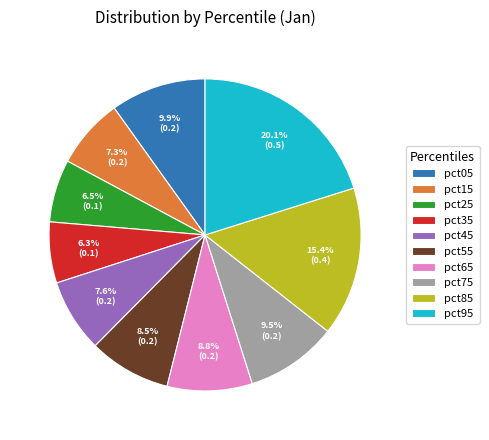

Which has a higher value, pct35 or pct55?

pct55